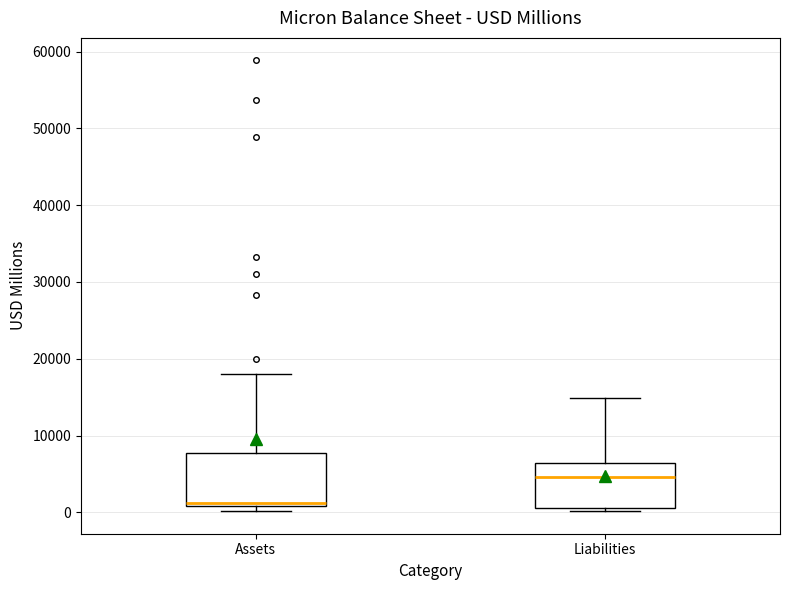

Reading left to right, transcribe this box plot: for each box, give where its median line is, the range the box spans, and where its two whiskers end, as read against the y-axis. The values are not printed on the chart, so give them approximately, as read against the axis.

Assets: median 1000 (just above the box's lower edge), box 1000 to 8000, whiskers 0 to 18000
Liabilities: median 5000, box 1000 to 6000, whiskers 0 to 15000